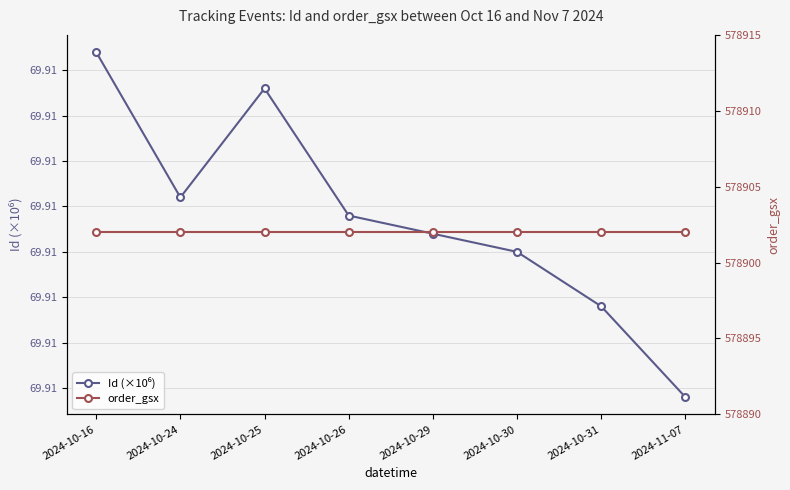

True or false: Id (×10⁶) and order_gsx intersect in this chart.

False